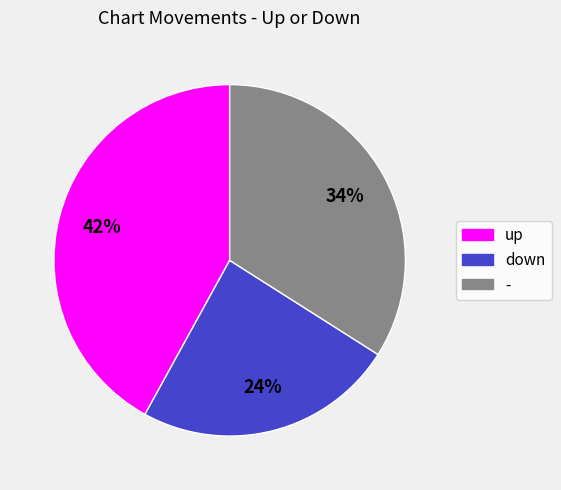

Which has a higher value, down or -?

-